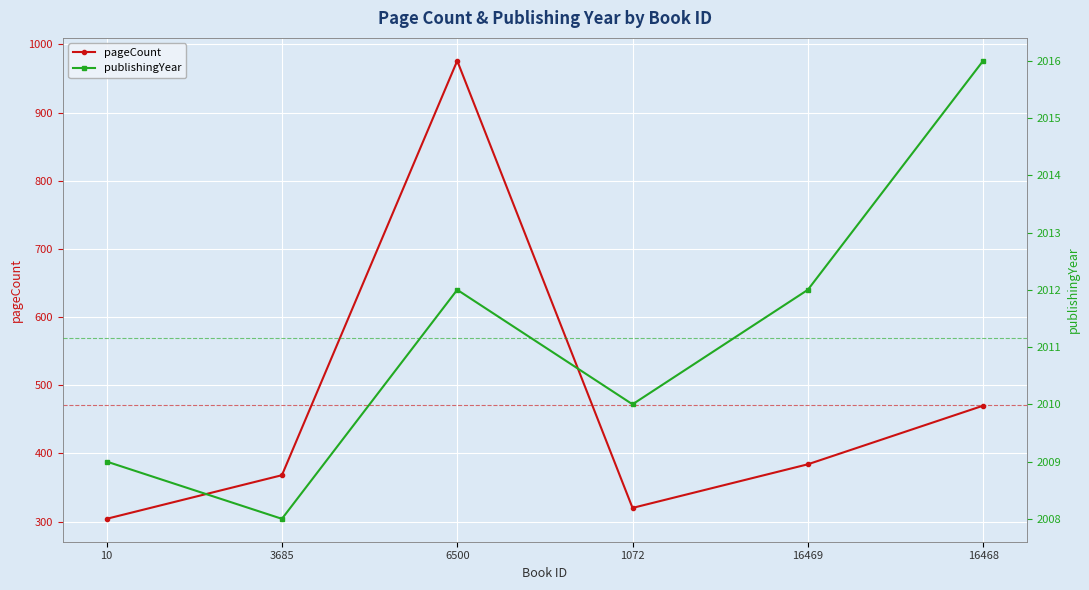

List the series in order of their peak value, lowest first.

pageCount, publishingYear